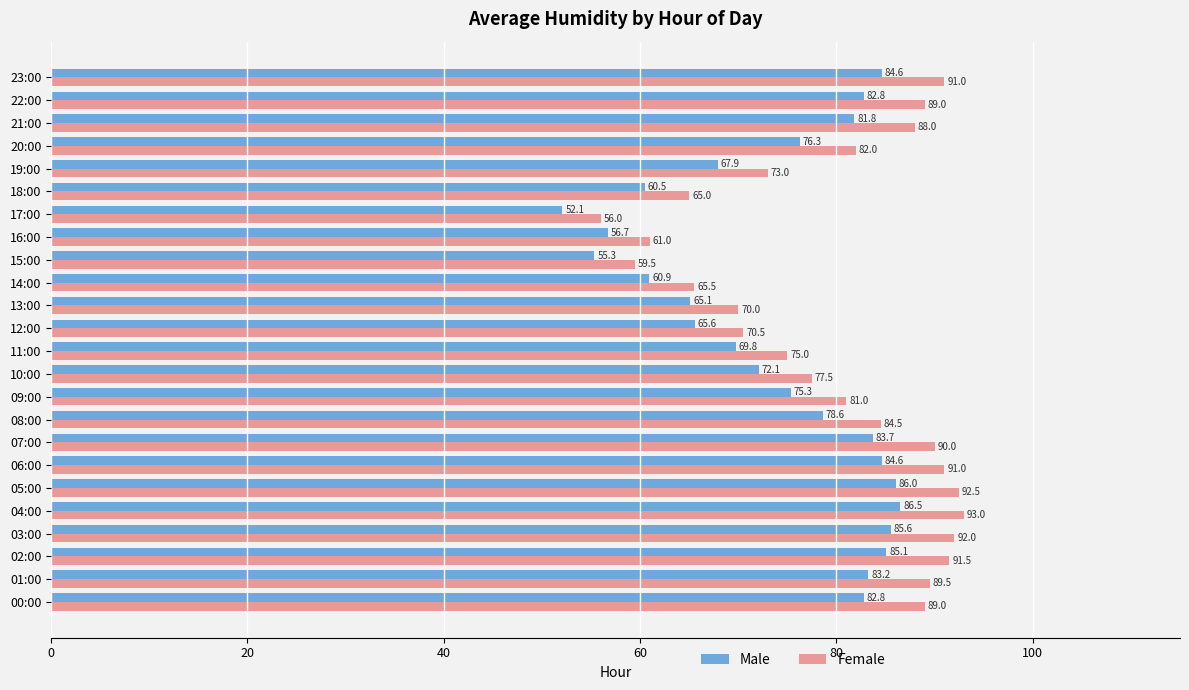

What is the difference between the second highest and minimum values in the Female series?

36.5